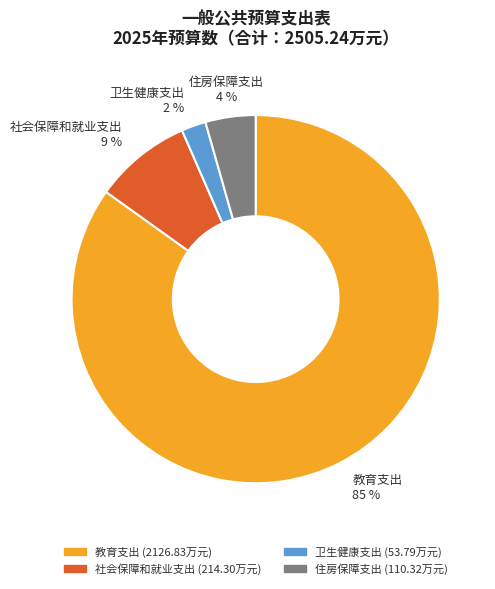

True or false: 社会保障和就业支出 accounts for 3% of the total.

False